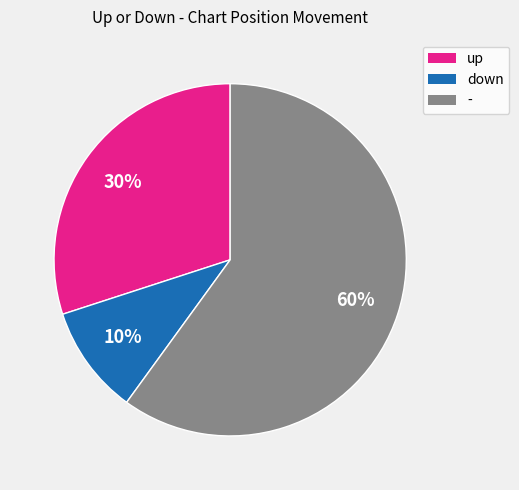

Is - the majority of the pie?

Yes